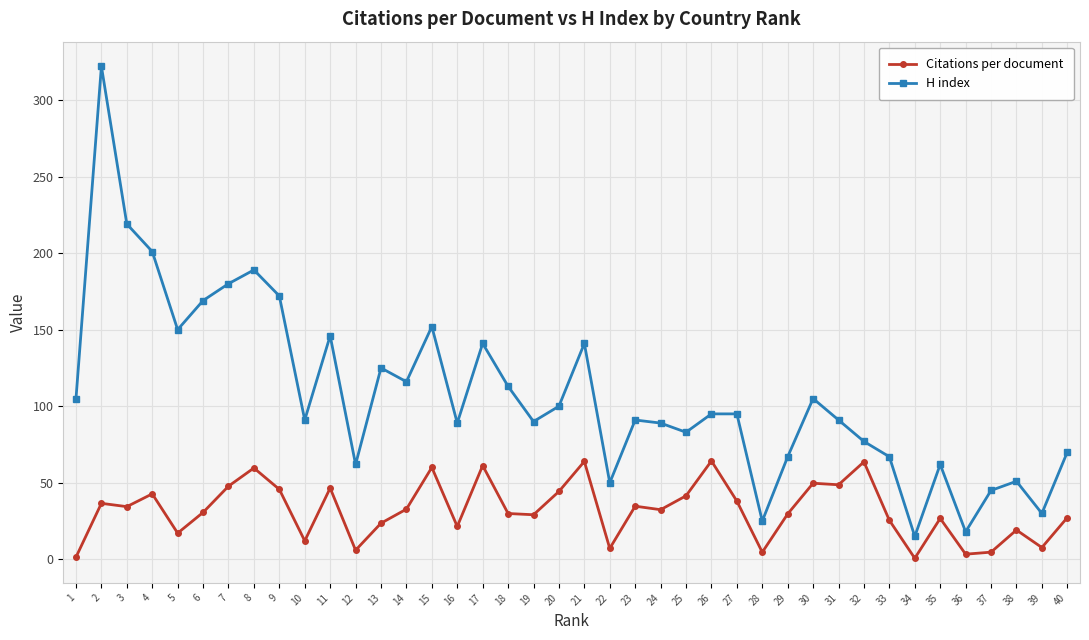

List the series in order of their peak value, lowest first.

Citations per document, H index